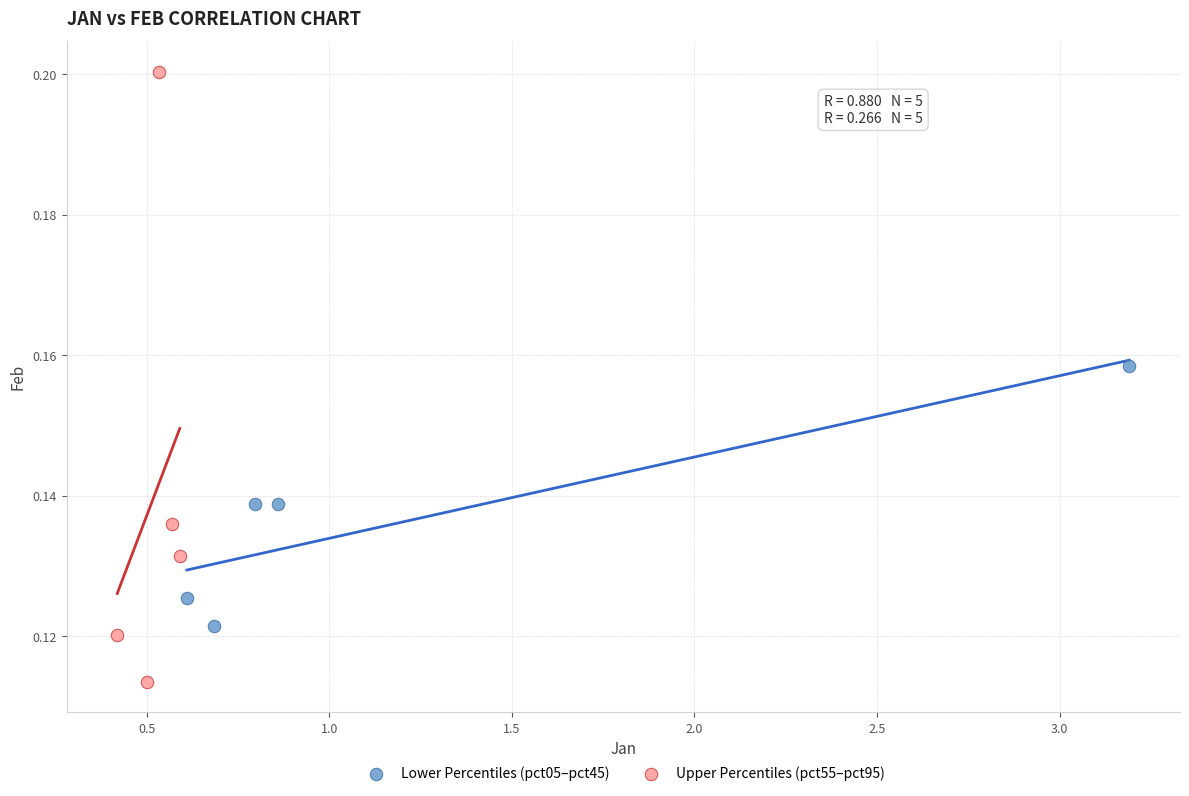

Which series contains the lowest Y value?

Upper Percentiles (pct55–pct95)